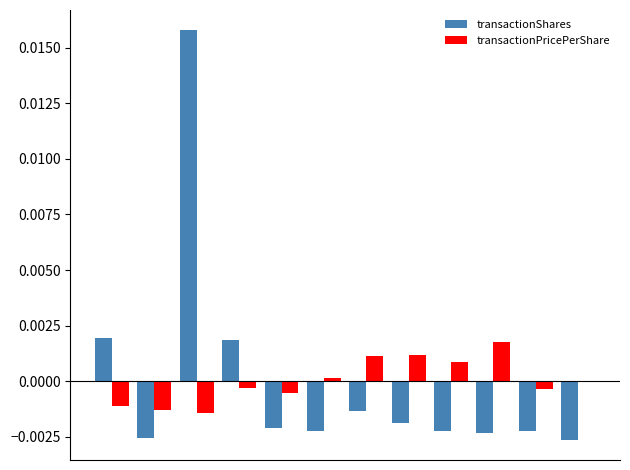

Does the chart contain stacked bars?

No